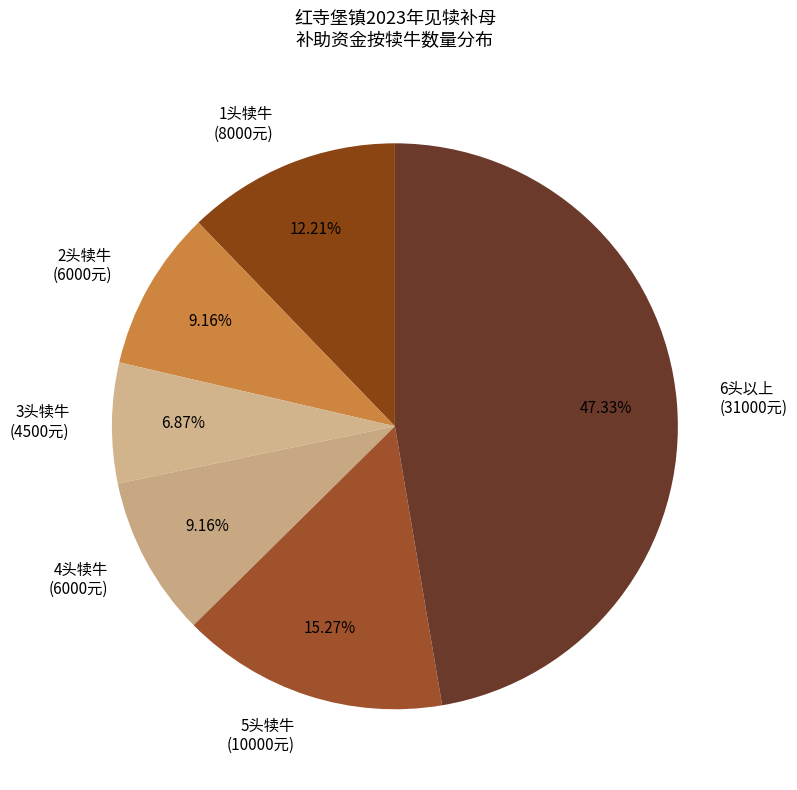

Between 2头犊牛 (6000元) and 5头犊牛 (10000元), which is larger?

5头犊牛 (10000元)